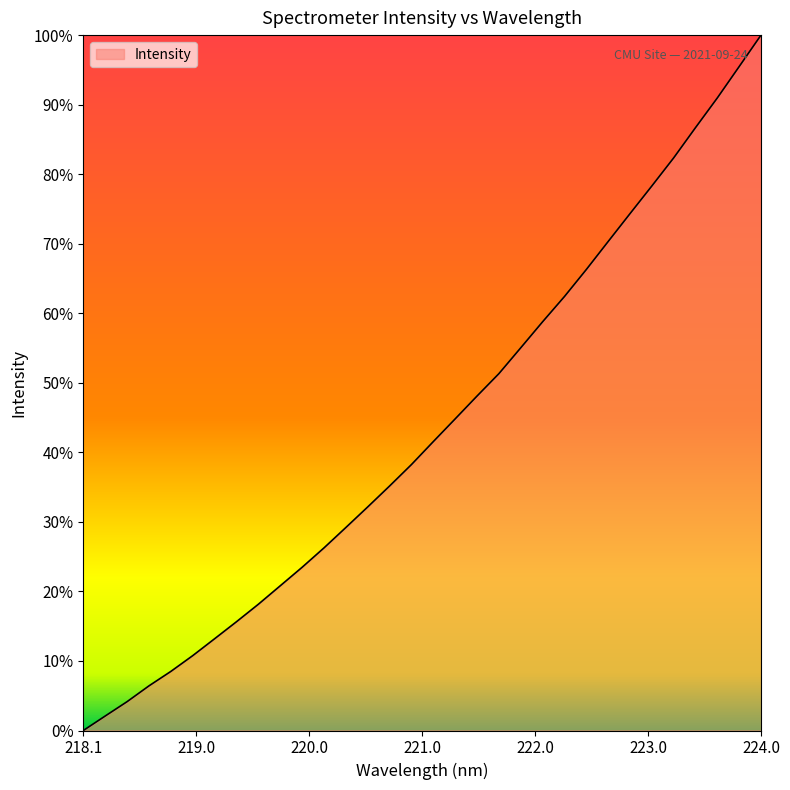

What is the difference between the maximum and minimum values?

100.0